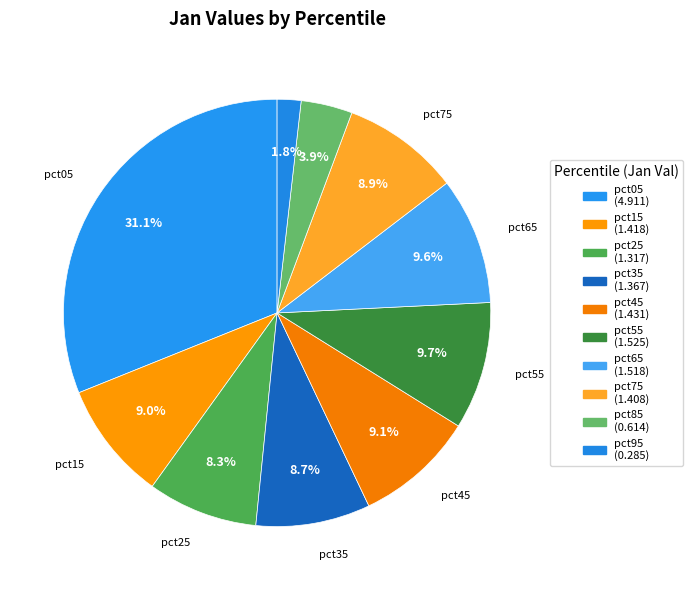

How many slices are in this pie chart?

10